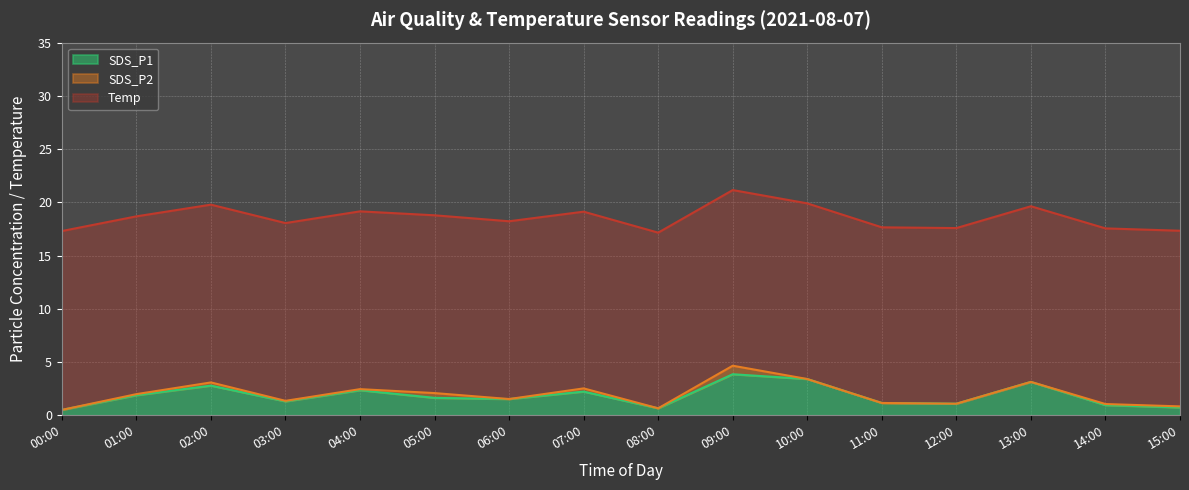

At which label is SDS_P1 closest to 2?

01:00